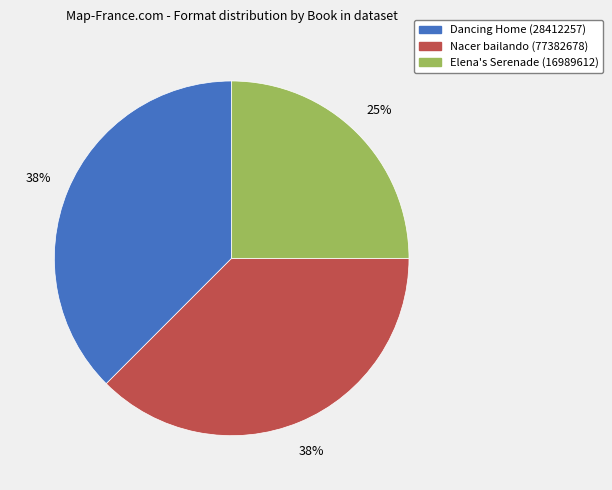

Is there a majority slice in this chart?

No